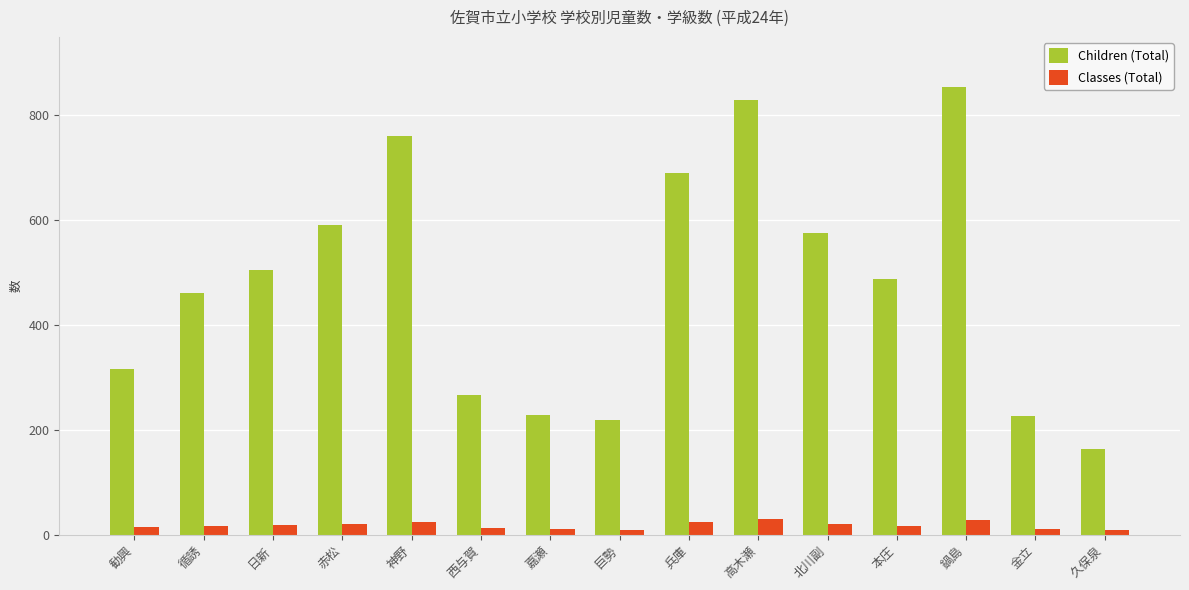

What is the smallest value displayed?

8